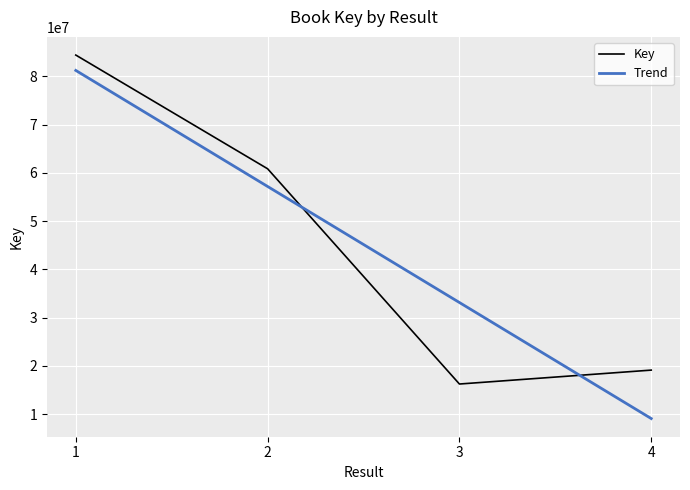

What is the maximum value shown in the chart?

84424286